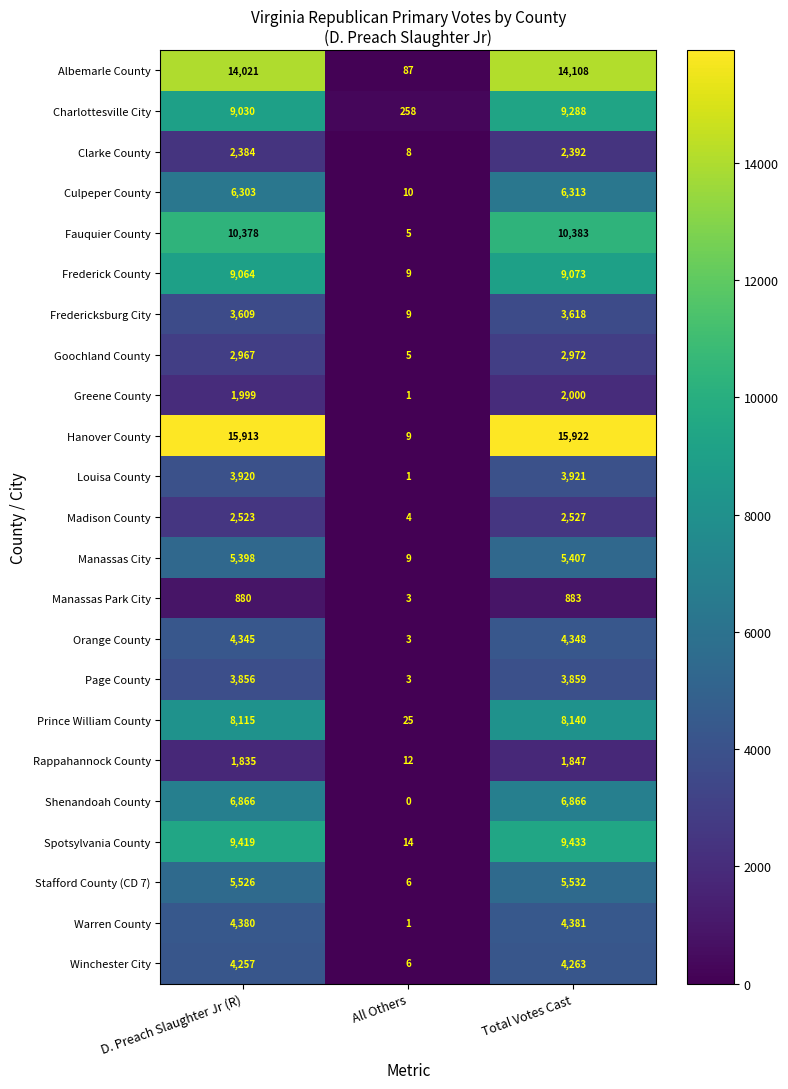

Where is Warren County nearest to the value 2191?

D. Preach Slaughter Jr (R)